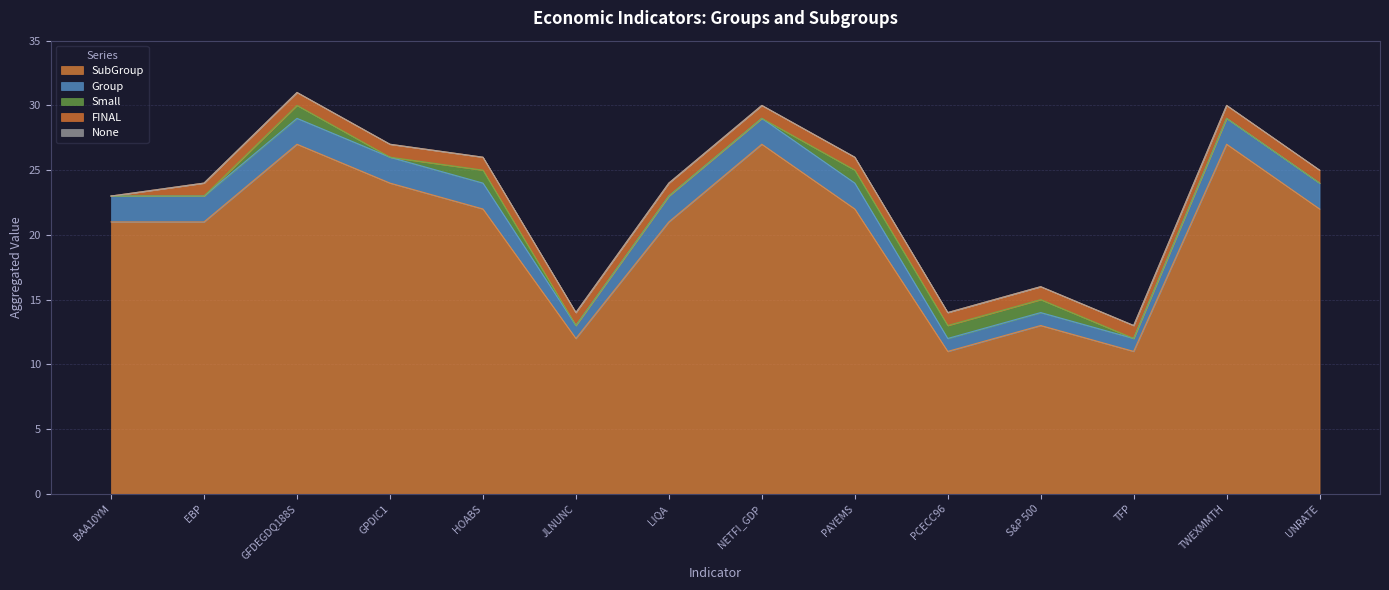

What is the label of the 3rd point from the right?

TFP